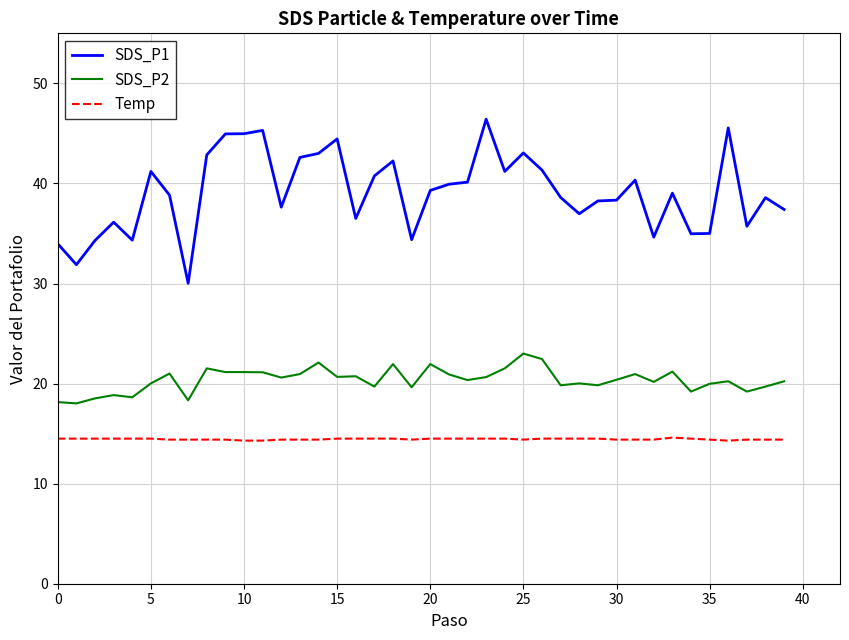

Which series has the largest range (max minus min)?

SDS_P1